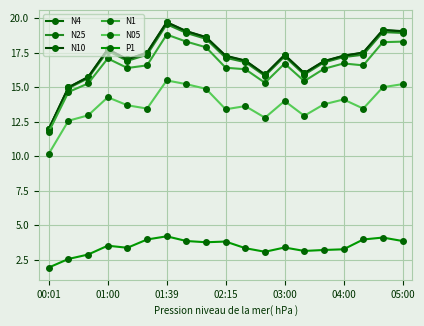

True or false: N05 and N4 intersect in this chart.

False